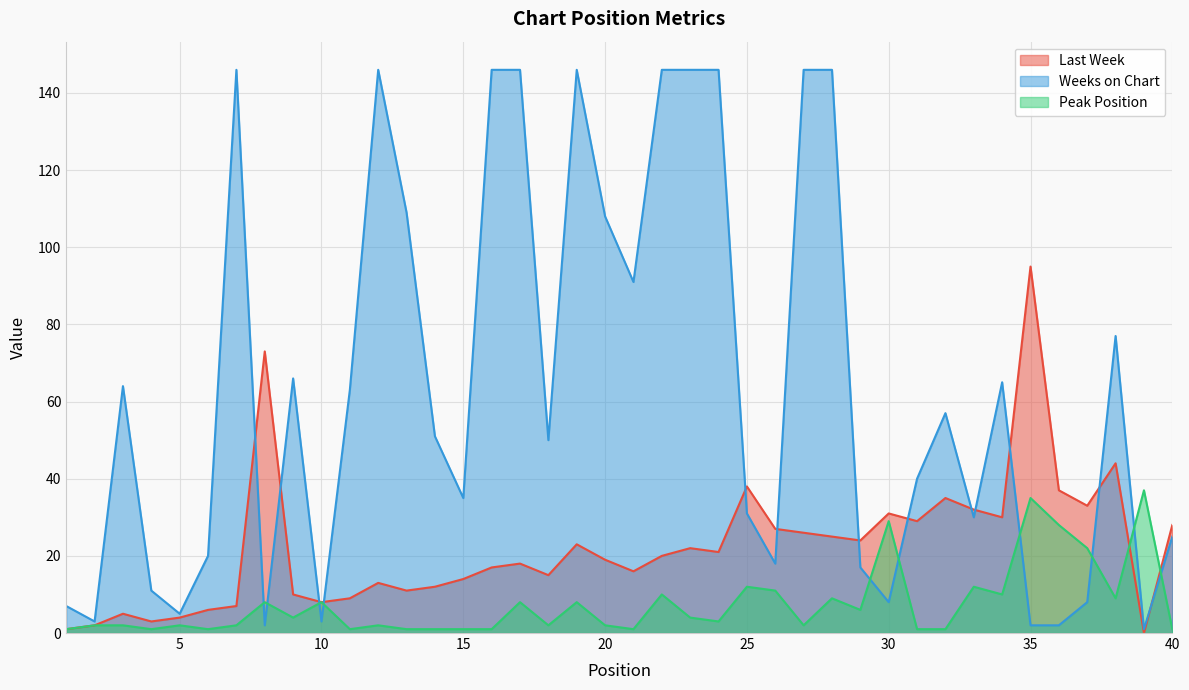

Reading right to left, extract all data points from this chart.

Last Week: 28	0	44	33	37	95	30	32	35	29	31	24	25	26	27	38	21	22	20	16	19	23	15	18	17	14	12	11	13	9	8	10	73	7	6	4	3	5	2	1
Weeks on Chart: 25	1	77	8	2	2	65	30	57	40	8	17	146	146	18	31	146	146	146	91	108	146	50	146	146	35	51	109	146	63	3	66	2	146	20	5	11	64	3	7
Peak Position: 1	37	9	22	28	35	10	12	1	1	29	6	9	2	11	12	3	4	10	1	2	8	2	8	1	1	1	1	2	1	8	4	8	2	1	2	1	2	2	1